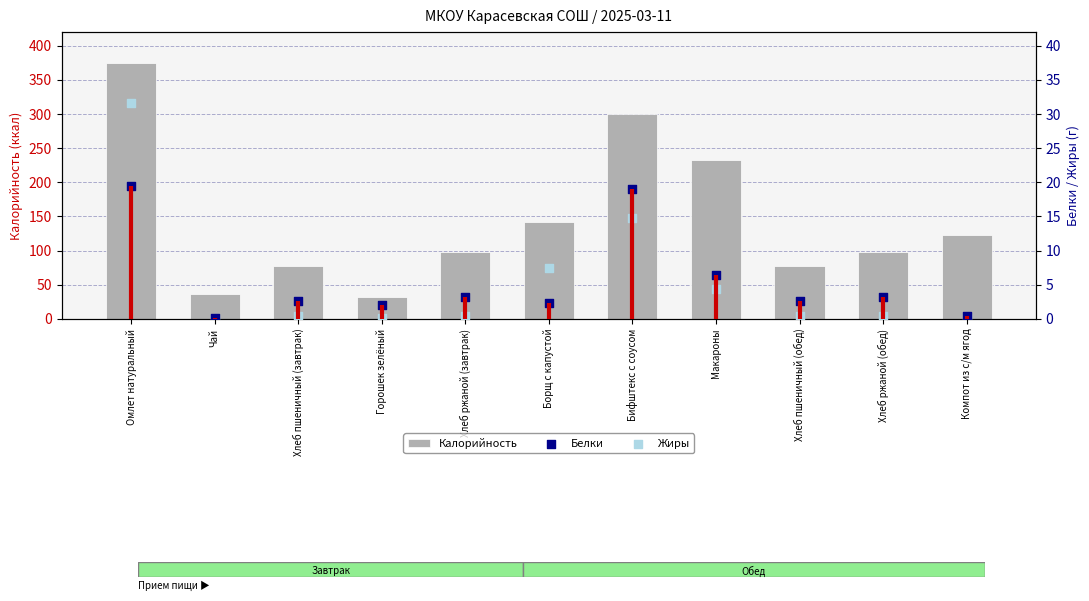

What is the total value across all series at Борщ с капустой?

151.8